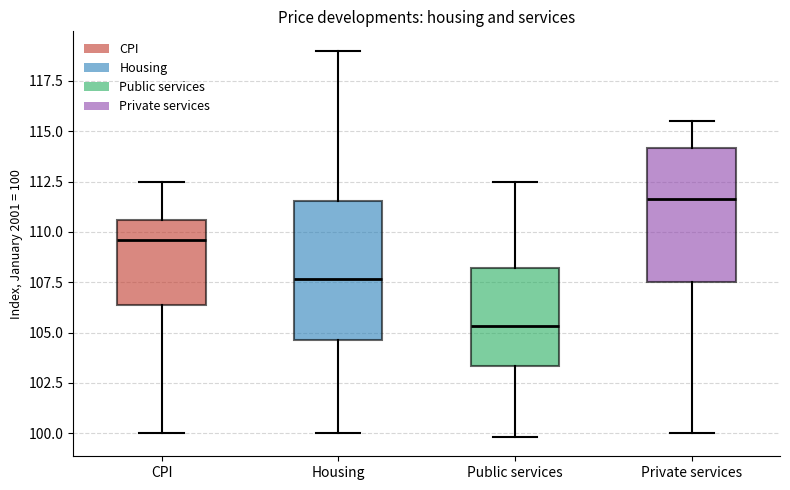

Where does the upper whisker of the box for Housing end on the y-axis? The values are not printed on the chart, so give them approximately, as read against the axis.

119.0